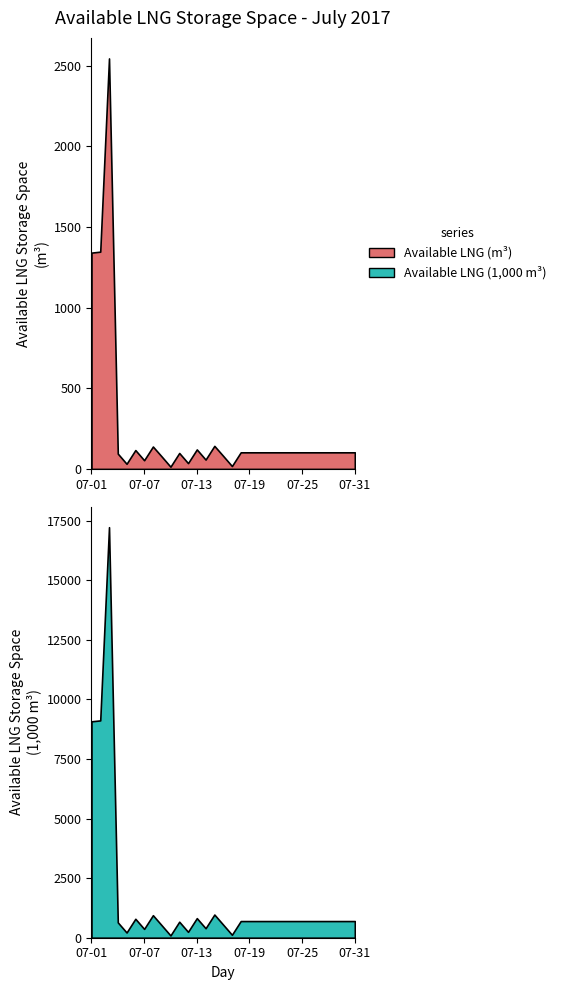

The value of Available LNG Storage Space (m3) at 2017-07-08 is 139. True or false?

True